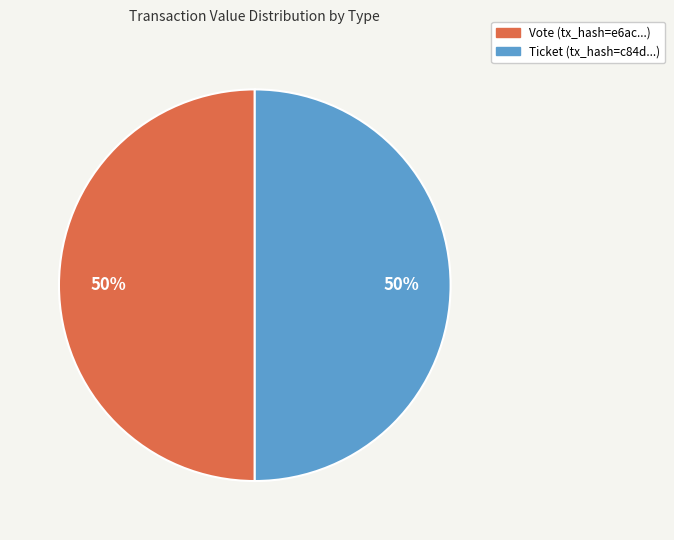

How many slices are in this pie chart?

2